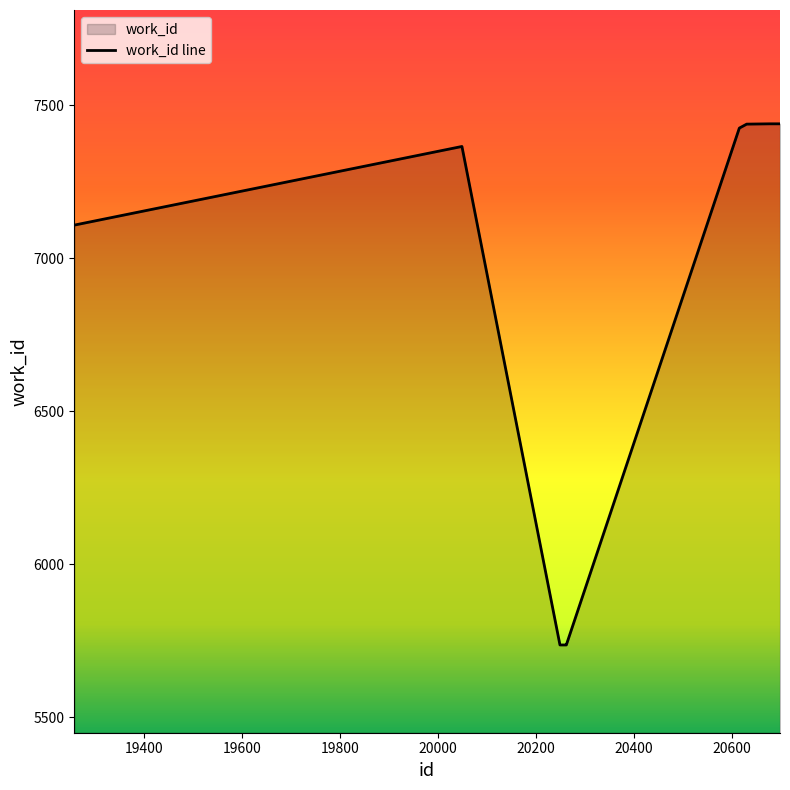

List the labels in order of value, largest first.

20677, 20698, 20630, 20615, 20049, 19258, 20249, 20254, 20259, 20262